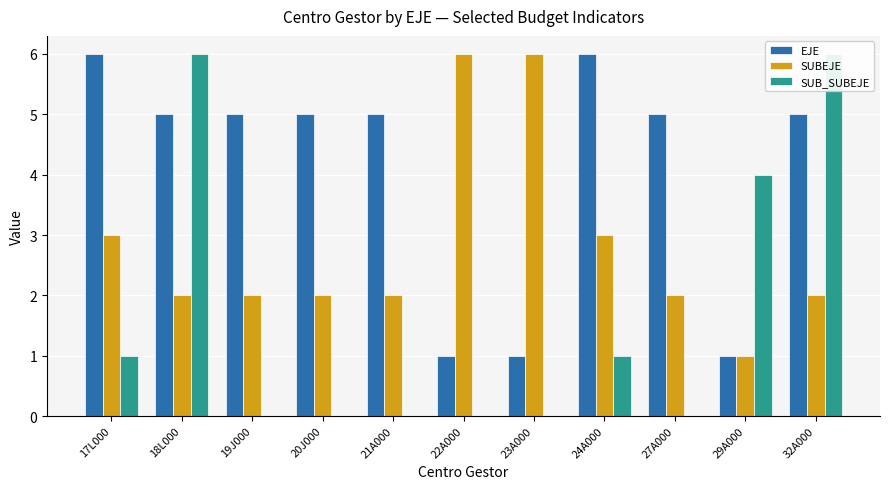

How many bars are there in each group?

3